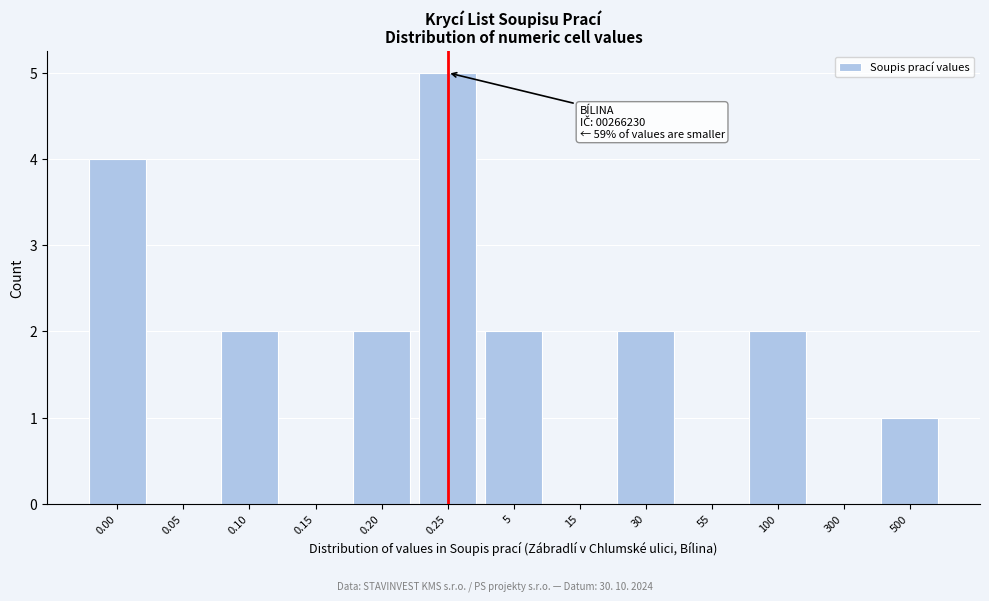

Reading right to left, transcribe all the data shown in this chart.

500=1	300=0	100=2	55=0	30=2	15=0	5=2	0.25=5	0.20=2	0.15=0	0.10=2	0.05=0	0.00=4